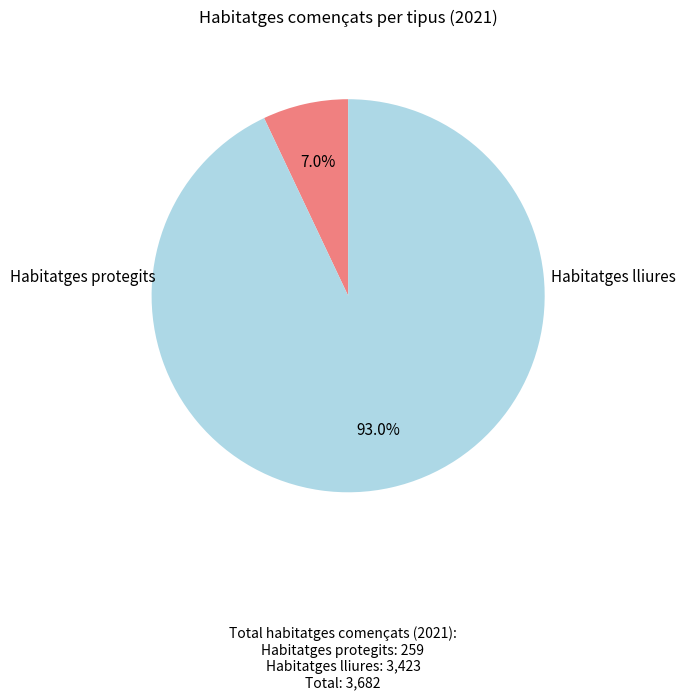

Which category has the biggest portion of the pie?

Habitatges lliures